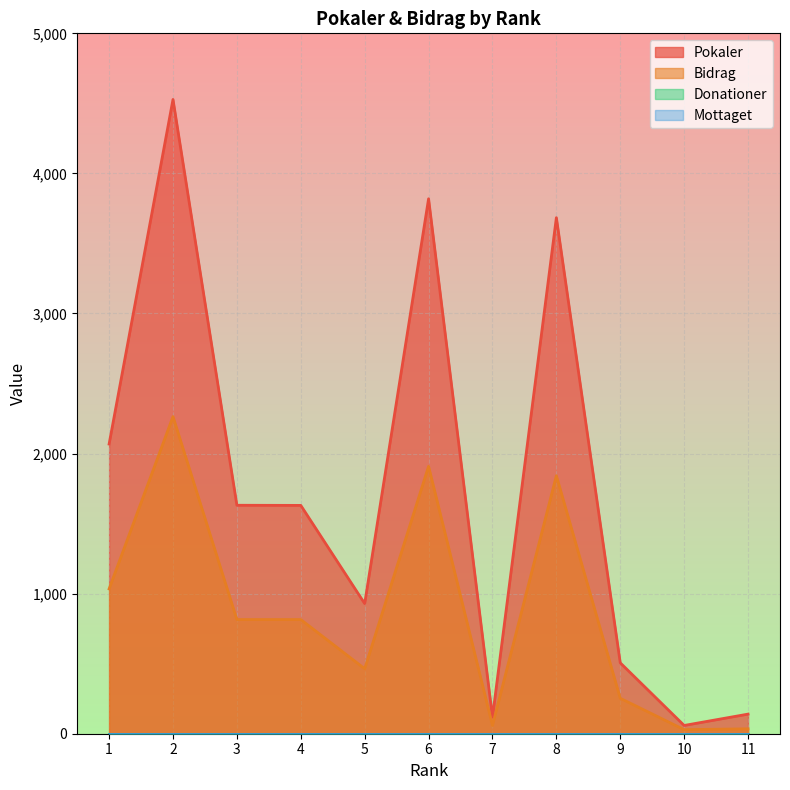

Does the chart display data point markers on the line(s)?

No